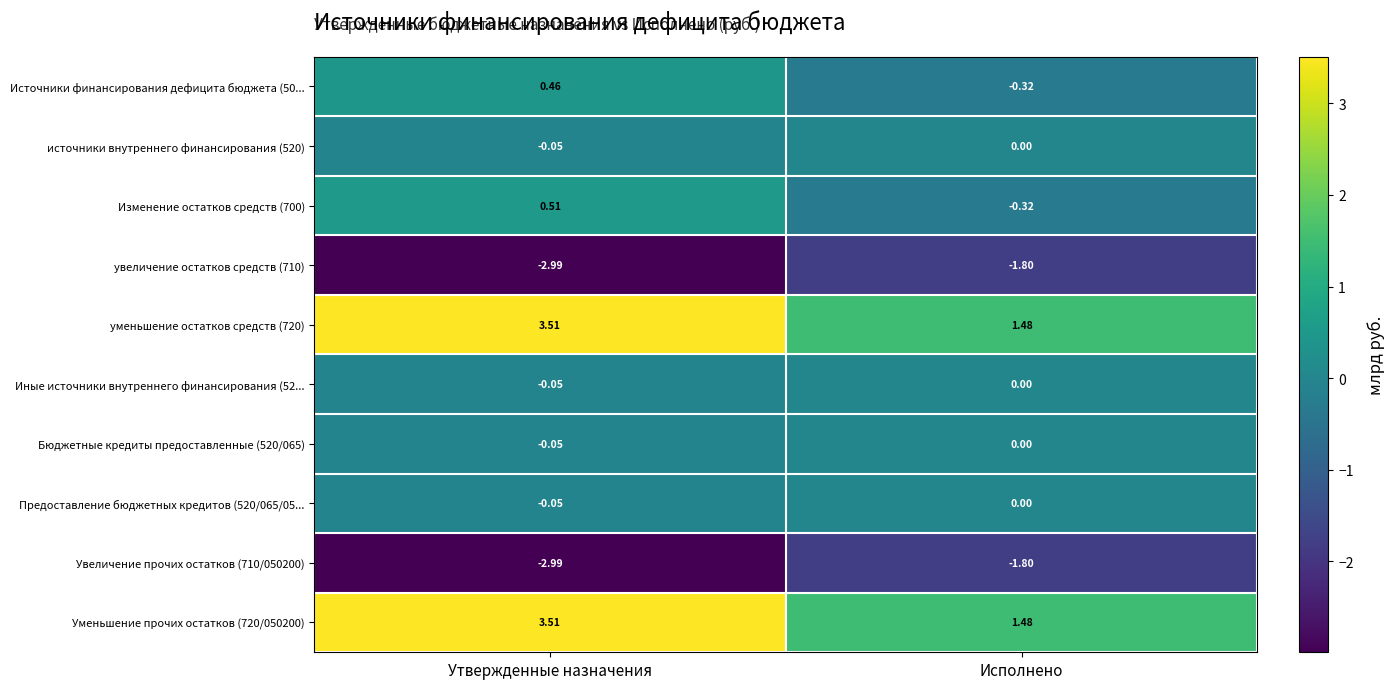

Rank the categories by Источники финансирования дефицита бюджета (50... value from lowest to highest.

Исполнено, Утвержденные назначения